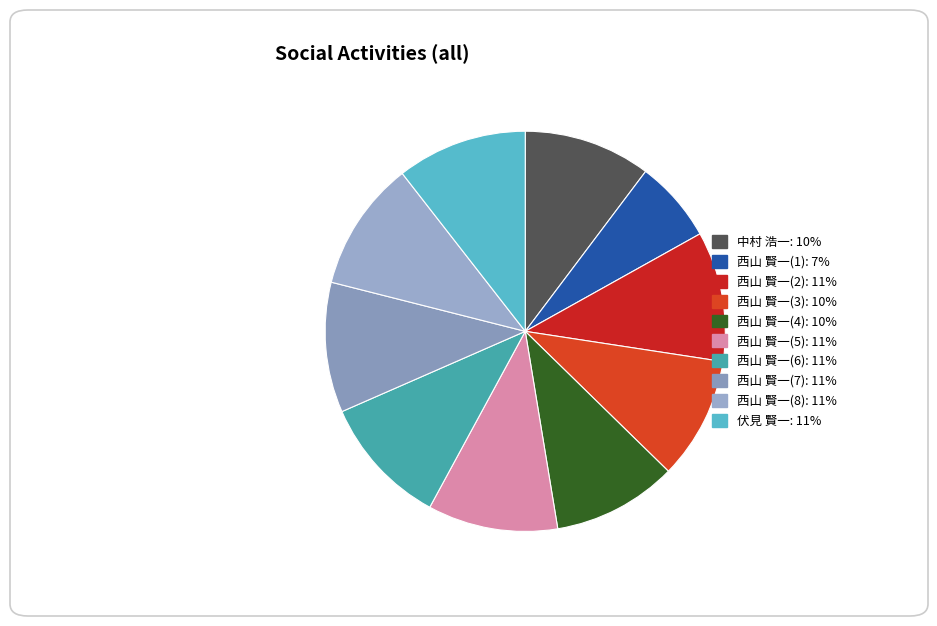

Count the number of slices in the pie.

10